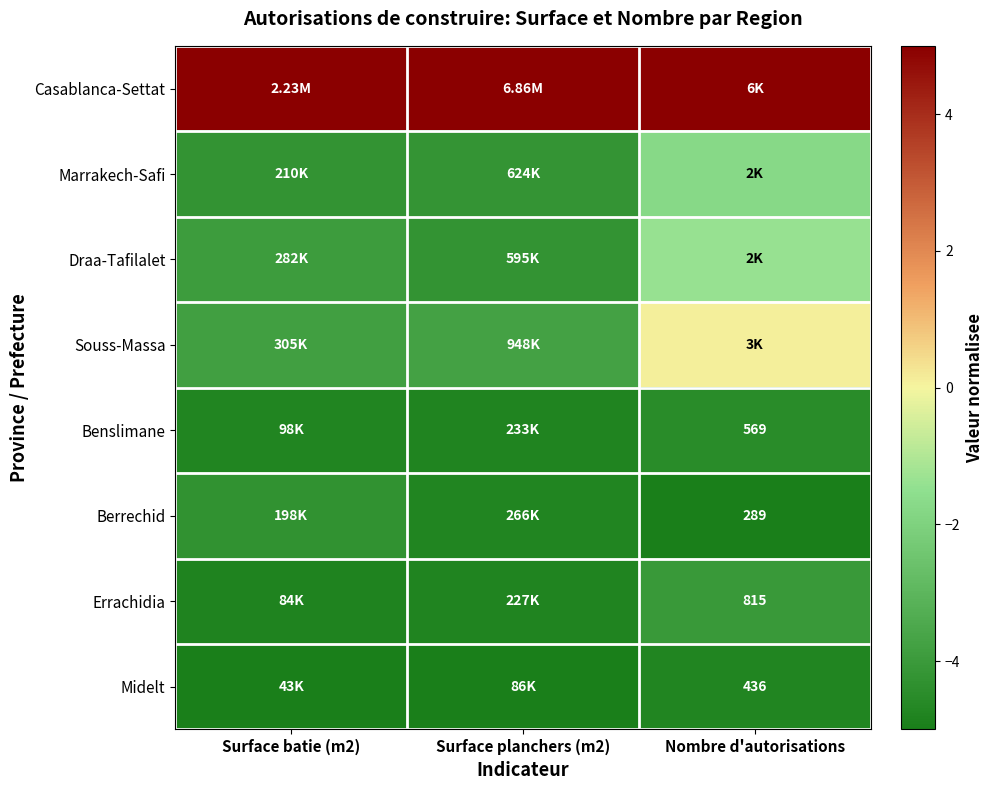

What value does the Berrechid series have at Surface planchers (m2)?

-4.7